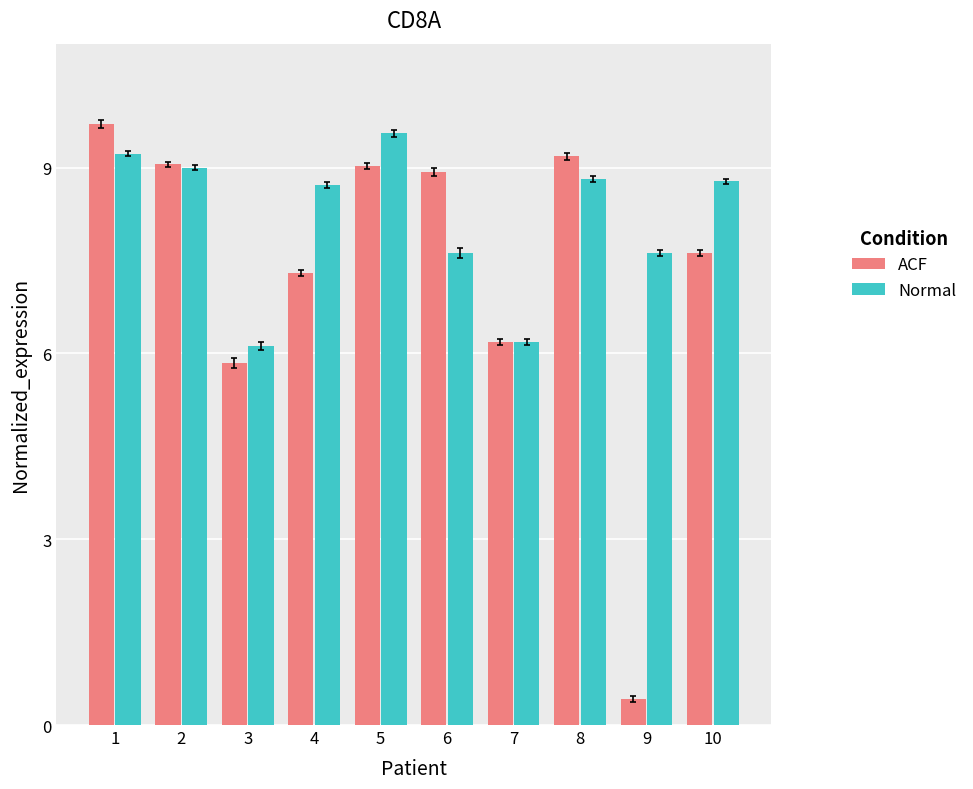

At how many categories does at least one series exceed 3?

10